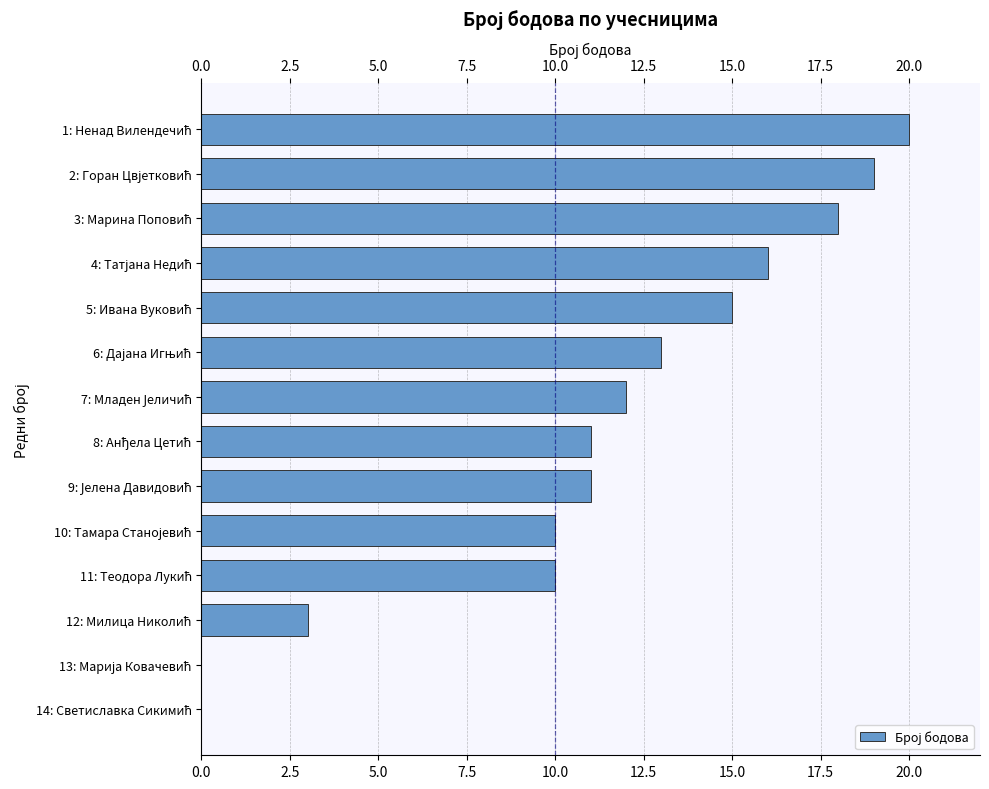

What is the sum of all values?

158